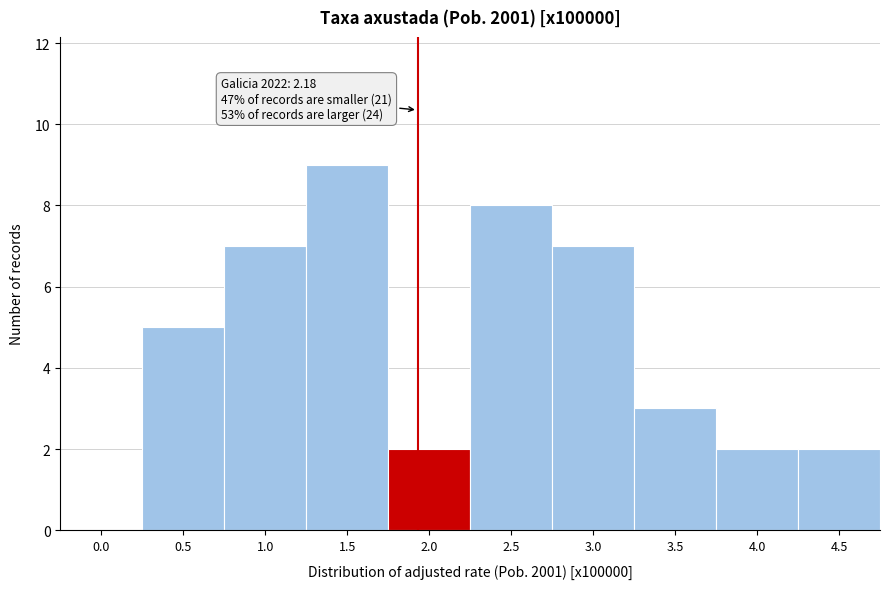

Reading left to right, extract all data points from this chart.

0.0=0	0.5=5	1.0=7	1.5=9	2.0=2	2.5=8	3.0=7	3.5=3	4.0=2	4.5=2